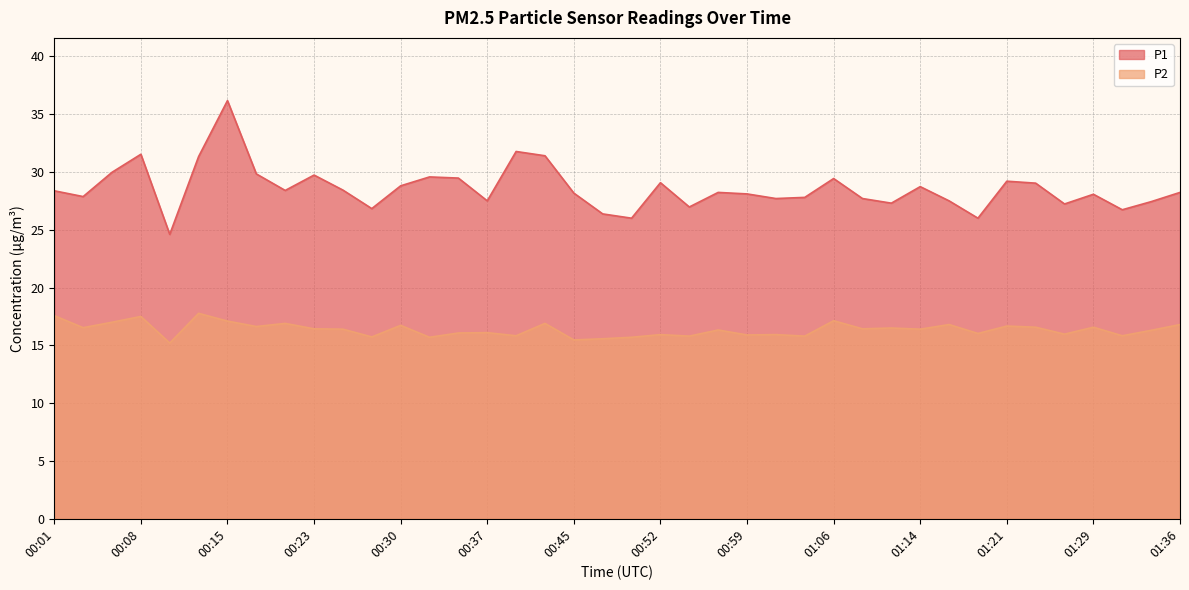

List the labels in order of P2 value, largest first.

00:13, 00:01, 00:08, 01:06, 00:15, 00:06, 00:20, 00:42, 01:16, 01:36, 00:30, 01:21, 00:18, 01:24, 01:29, 00:03, 01:11, 00:23, 01:09, 00:25, 01:14, 00:57, 01:34, 00:37, 00:35, 01:19, 01:26, 00:52, 01:02, 00:59, 00:40, 01:31, 00:54, 01:04, 00:28, 00:32, 00:49, 00:47, 00:45, 00:11